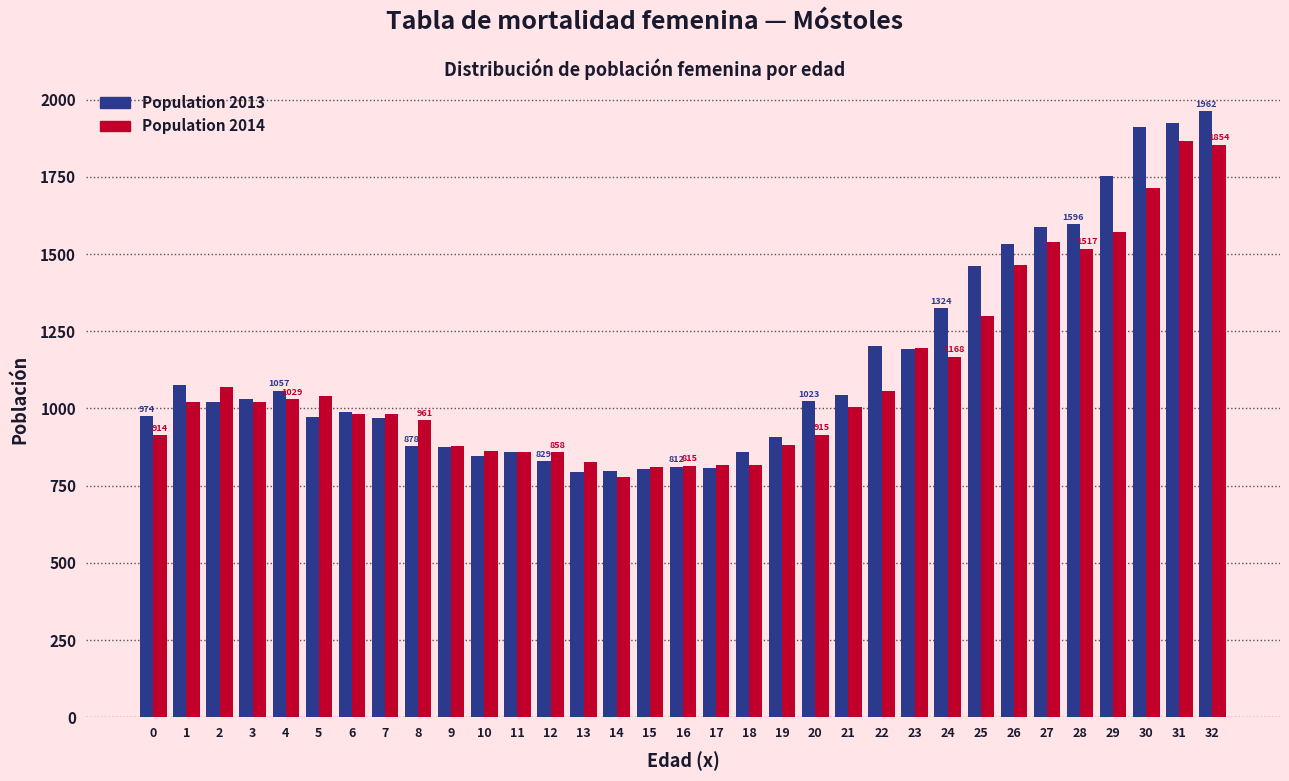

The value of Population 2013 at 0 is 1294. True or false?

False